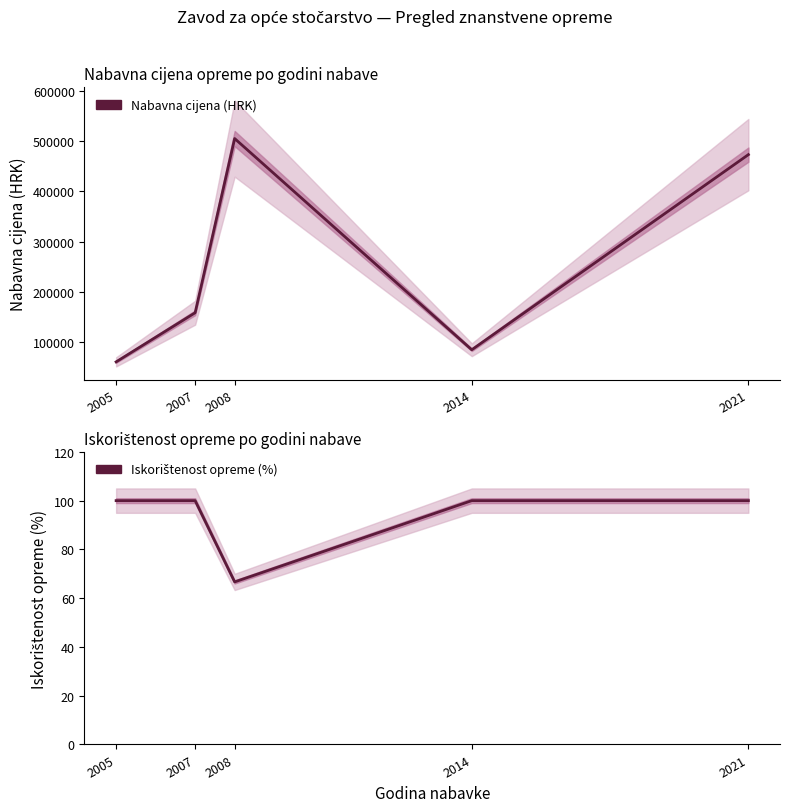

Which category has the lowest value in the Nabavna cijena (HRK) series?

2005